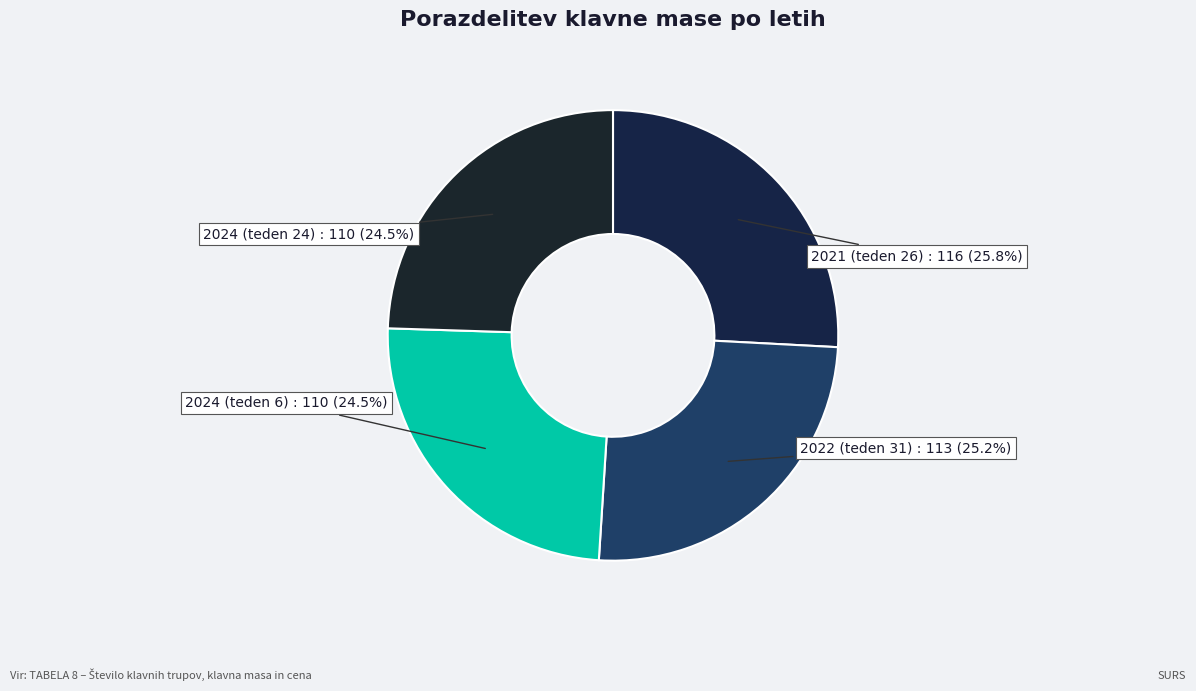

What portion of the pie excludes 2024 (teden 24)?

75.5%